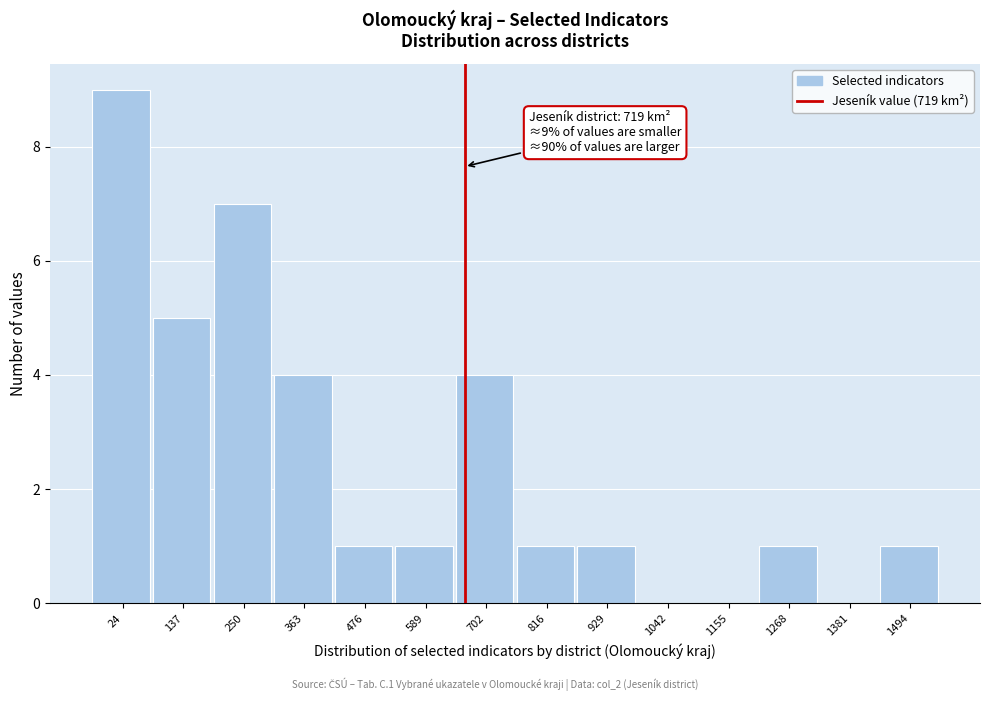

Reading right to left, extract all data points from this chart.

1494=1	1381=0	1268=1	1155=0	1042=0	929=1	816=1	702=4	589=1	476=1	363=4	250=7	137=5	24=9